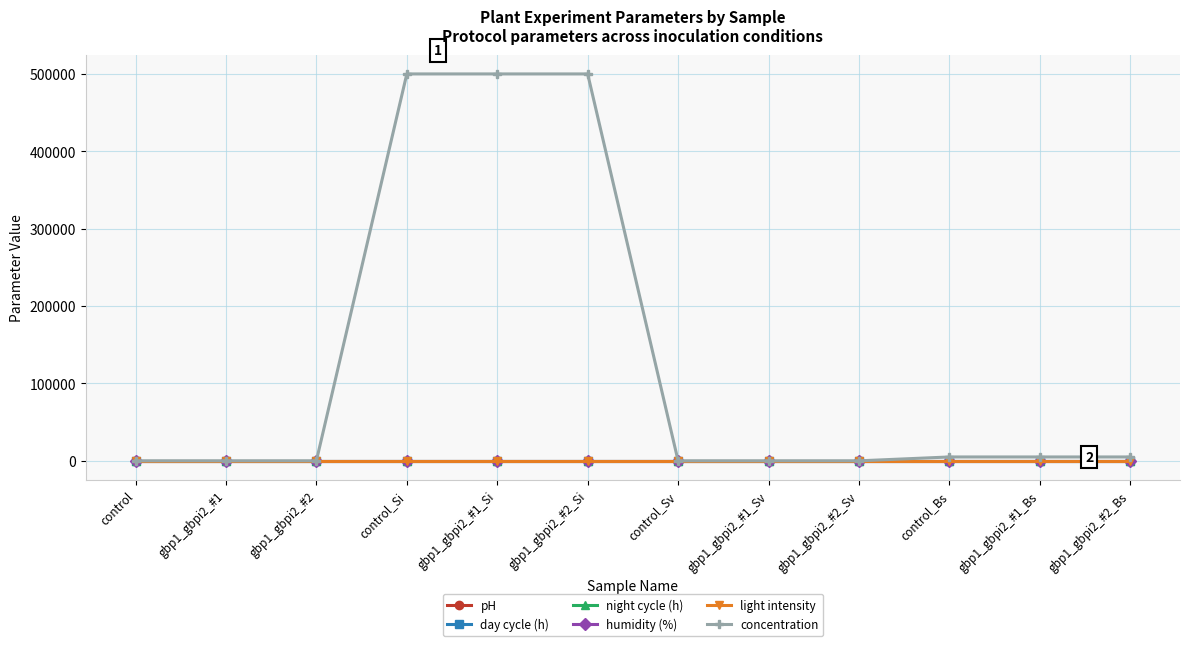

At how many categories does at least one series exceed 451287?

3